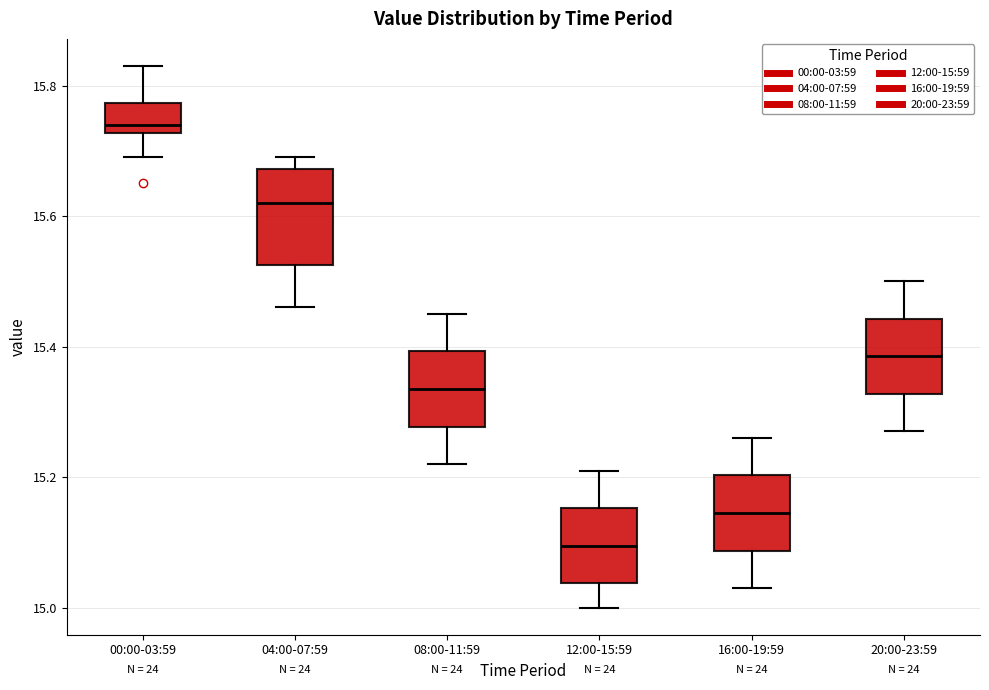

Which box is the tallest, from its lower edge to its upper edge?

04:00-07:59